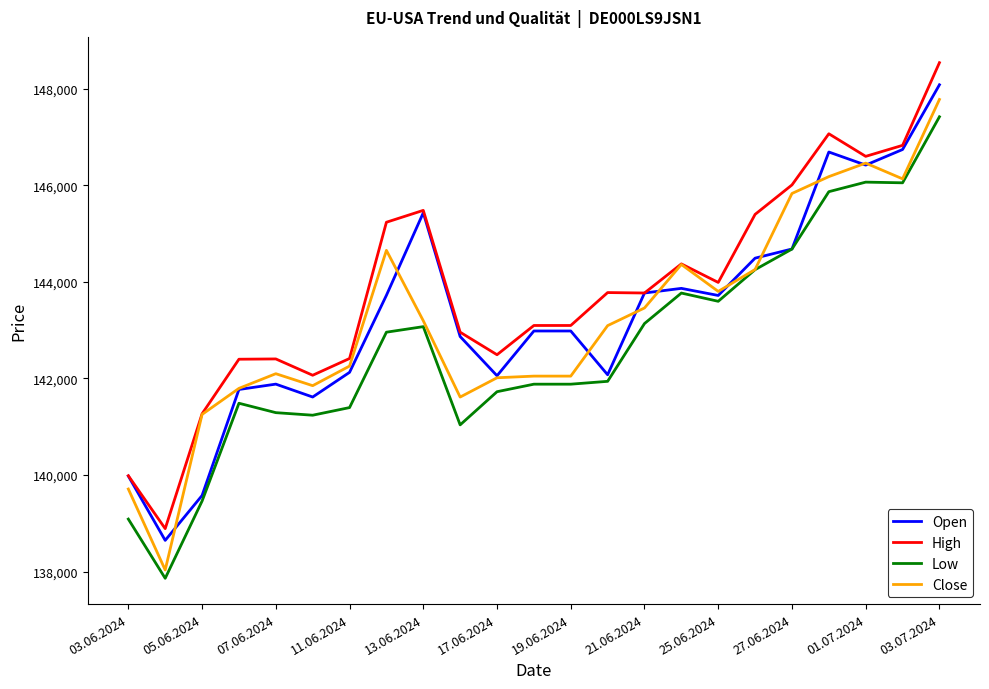

At how many categories does at least one series exceed 139181?

22